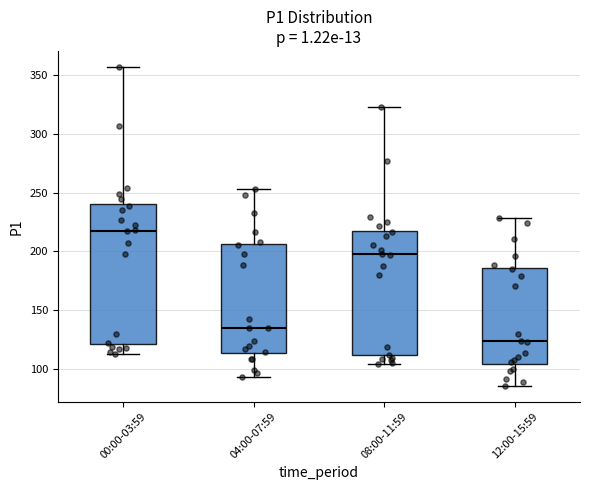

Which box has the lowest median line?

12:00-15:59